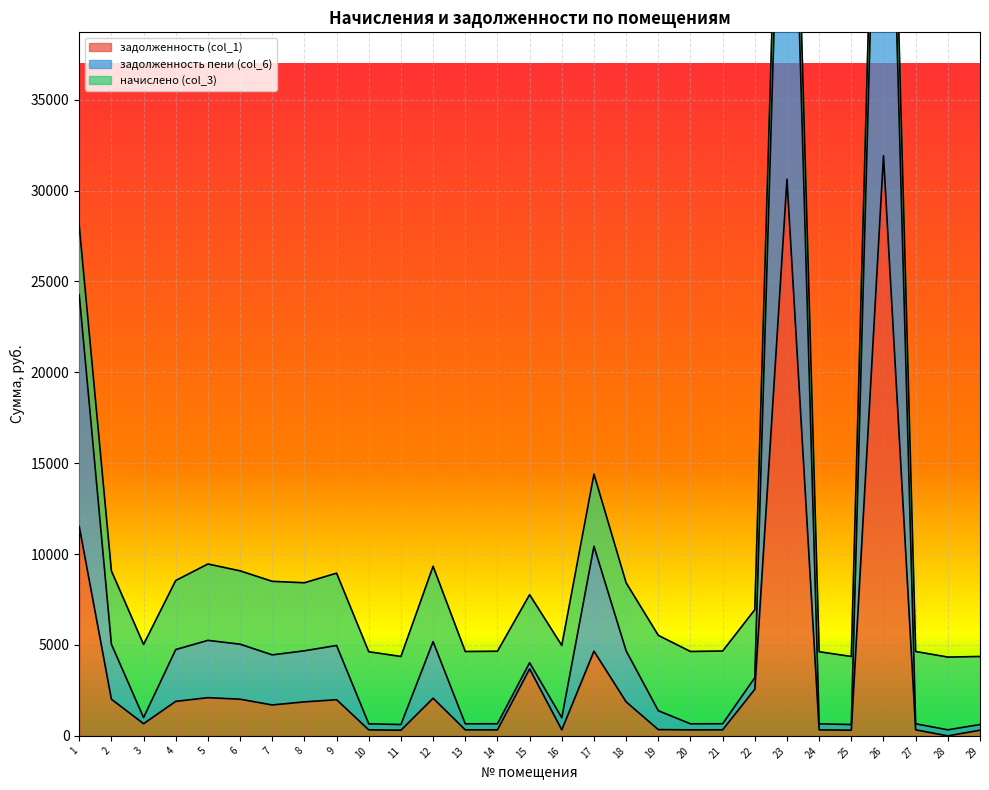

How many values in the задолженность (col_1) series are below 1701?

14